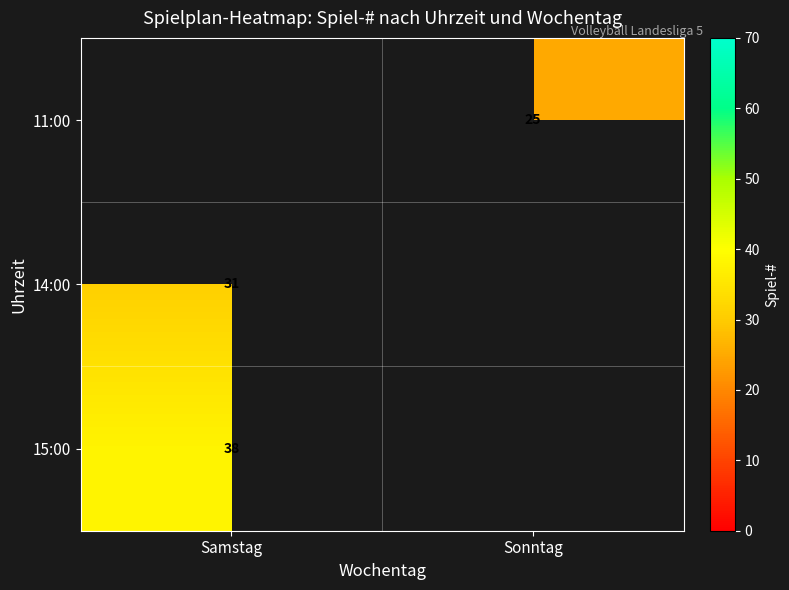

The 15:00 series shows 38 at Samstag. True or false?

True